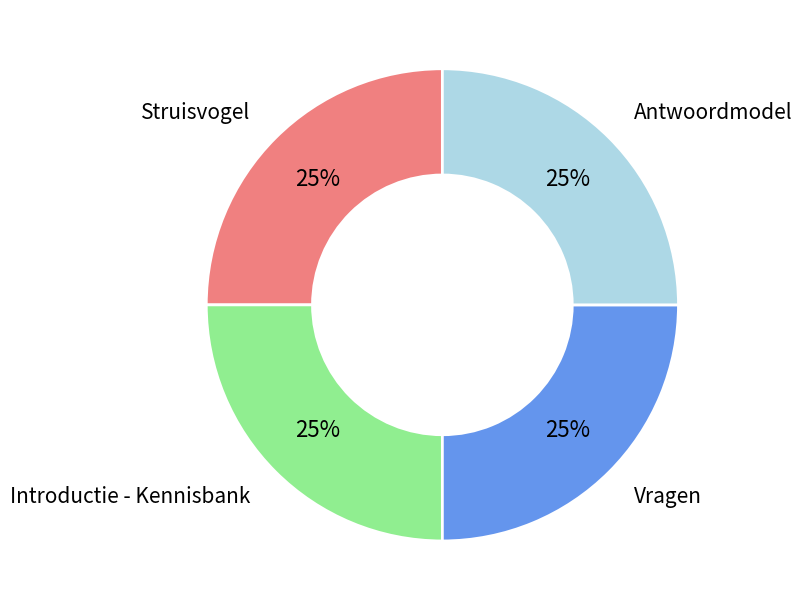

How many segments does this pie chart have?

4